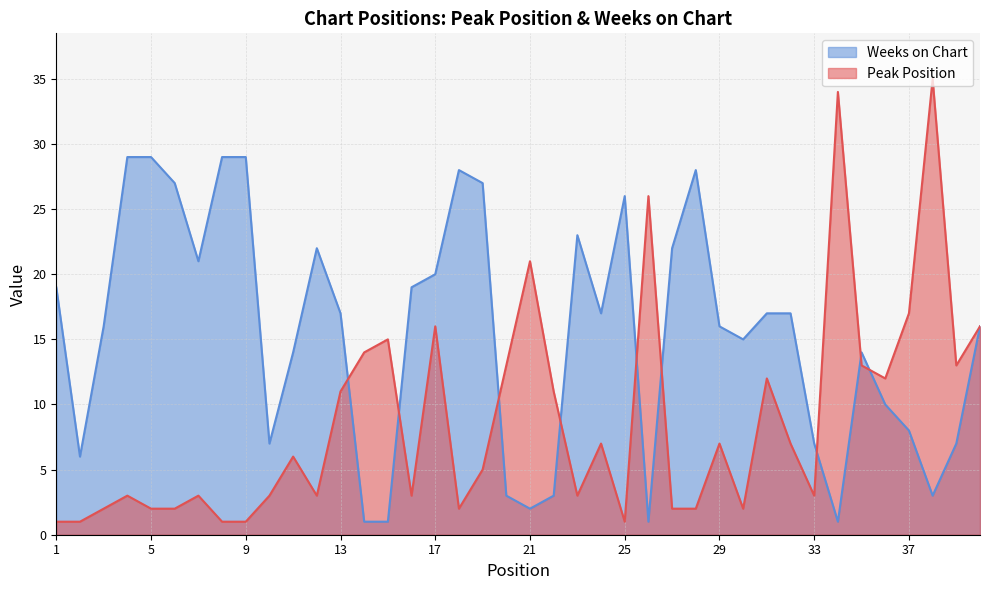

How many interior local peaks does the Peak Position series have?

12